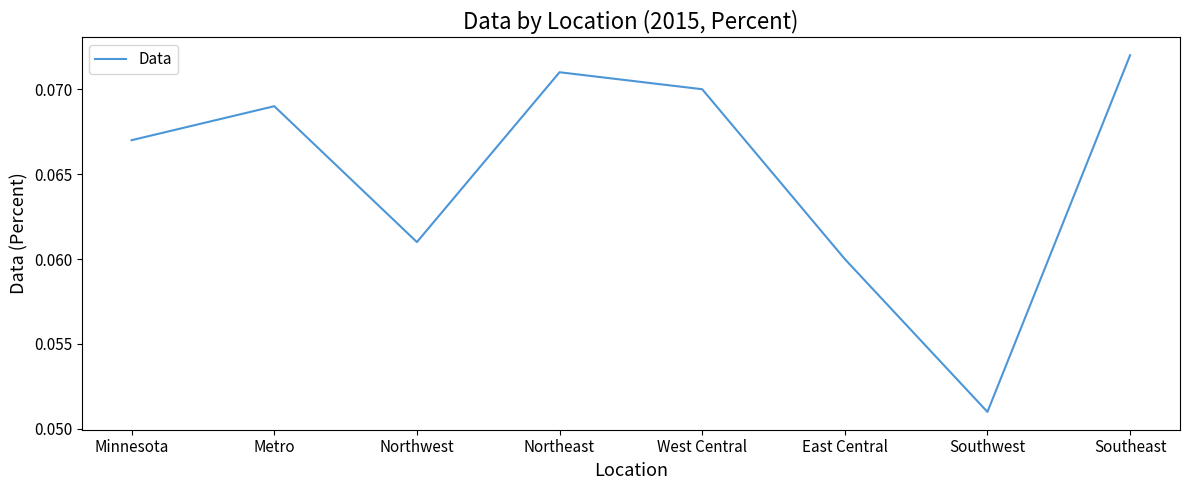

Between Metro and Northeast, which is larger?

Northeast